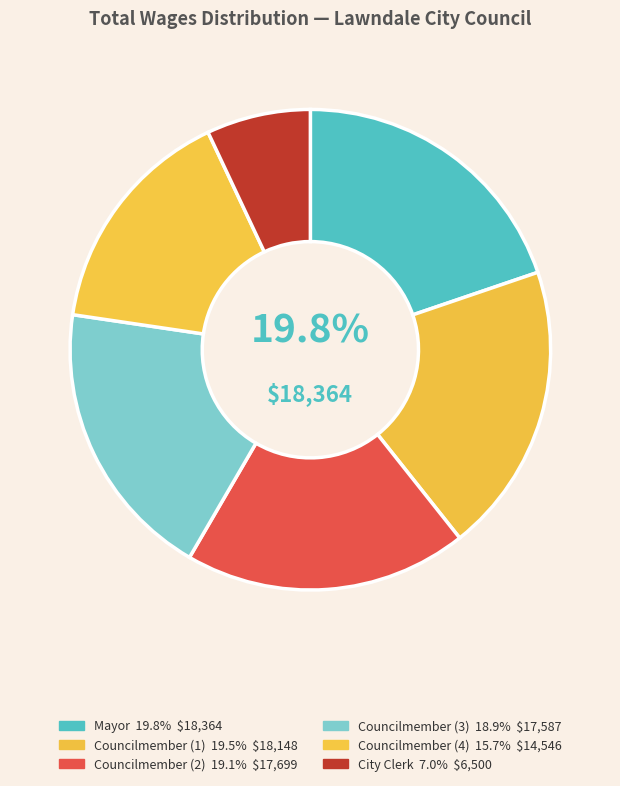

Which slice is the smallest?

City Clerk